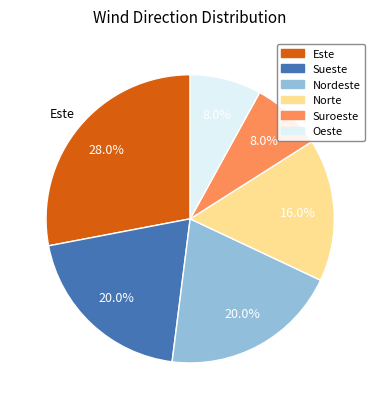

To the nearest percent, what is the average slice percentage?

17%